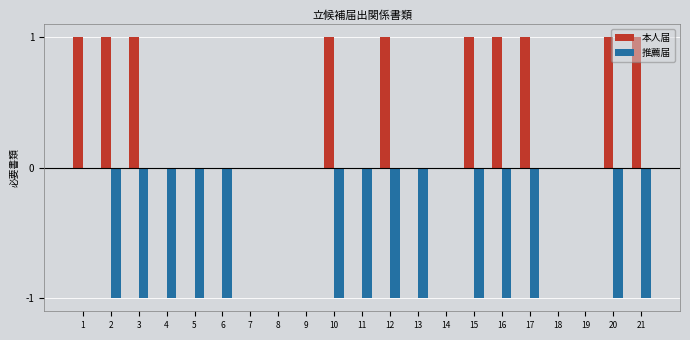

What is the approximate value of 推薦届 at 4?

-1